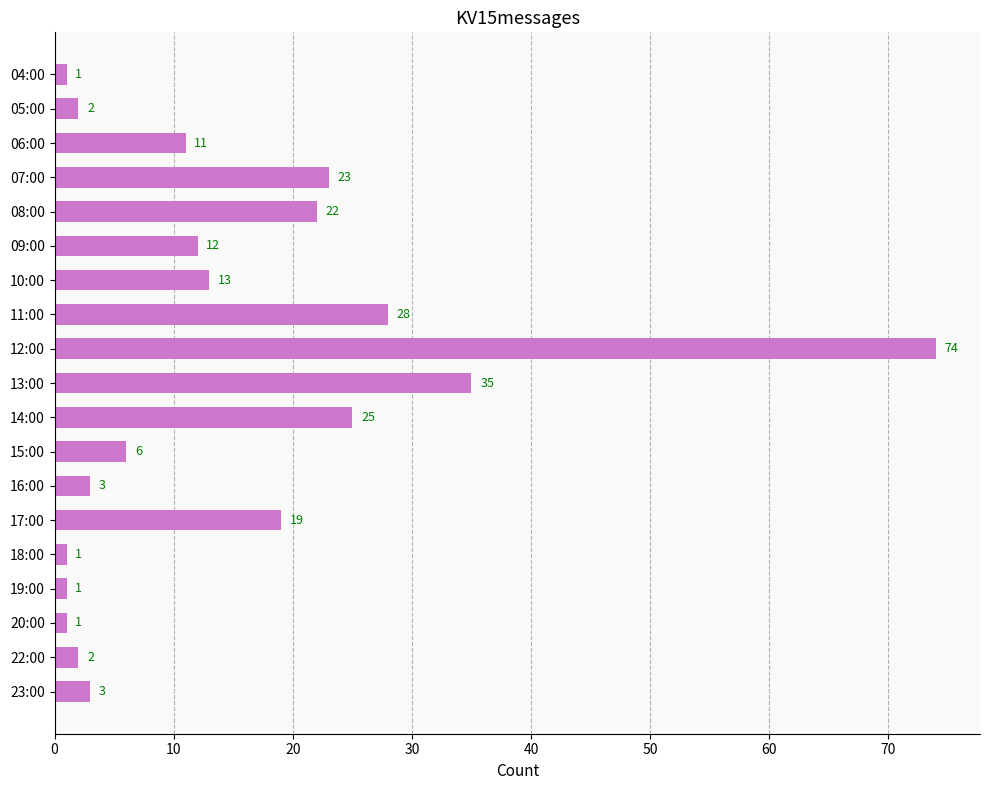

Approximately how many times larger is the value at 15:00 compared to 07:00?

0.3